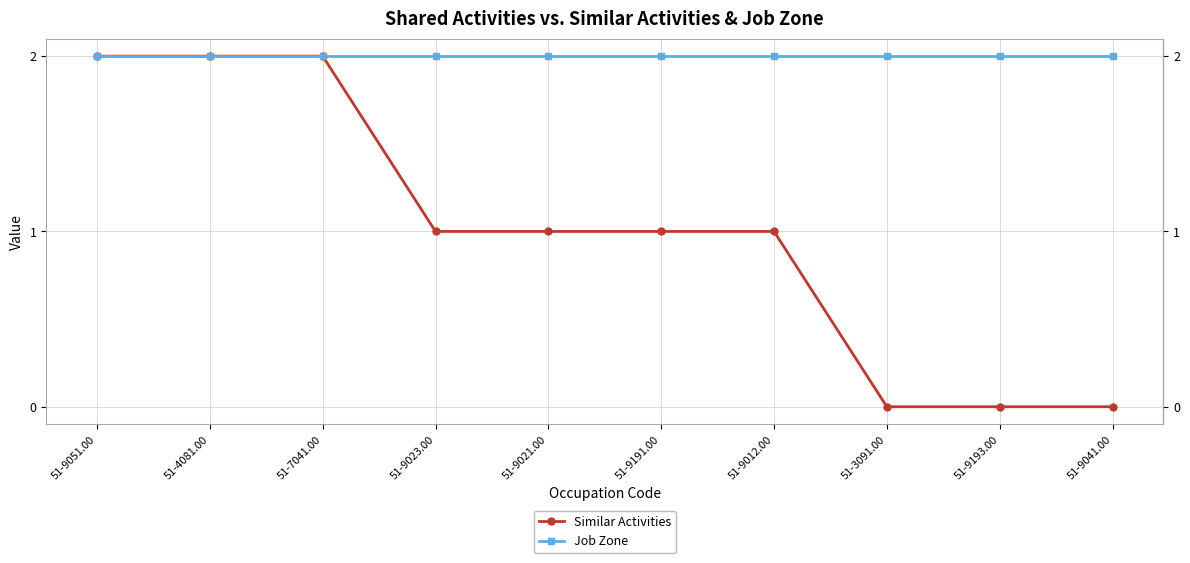

What is the total value across all series at 51-9191.00?

3